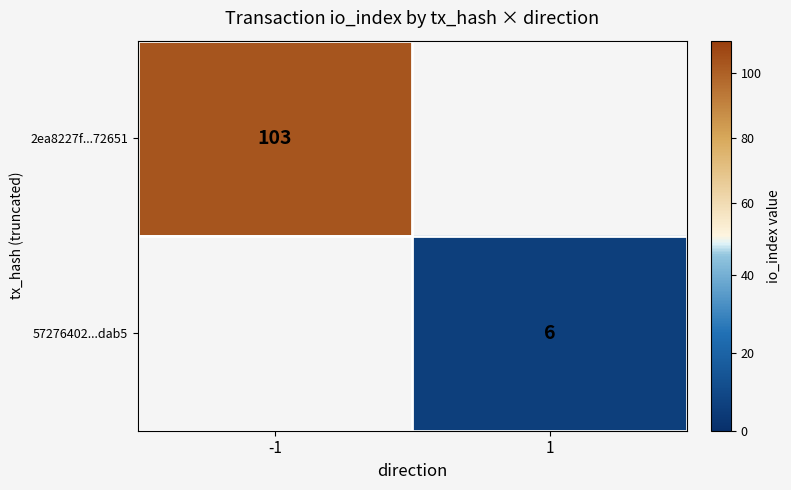

Is it true that 2ea8227f...72651 equals 59 at -1?

False